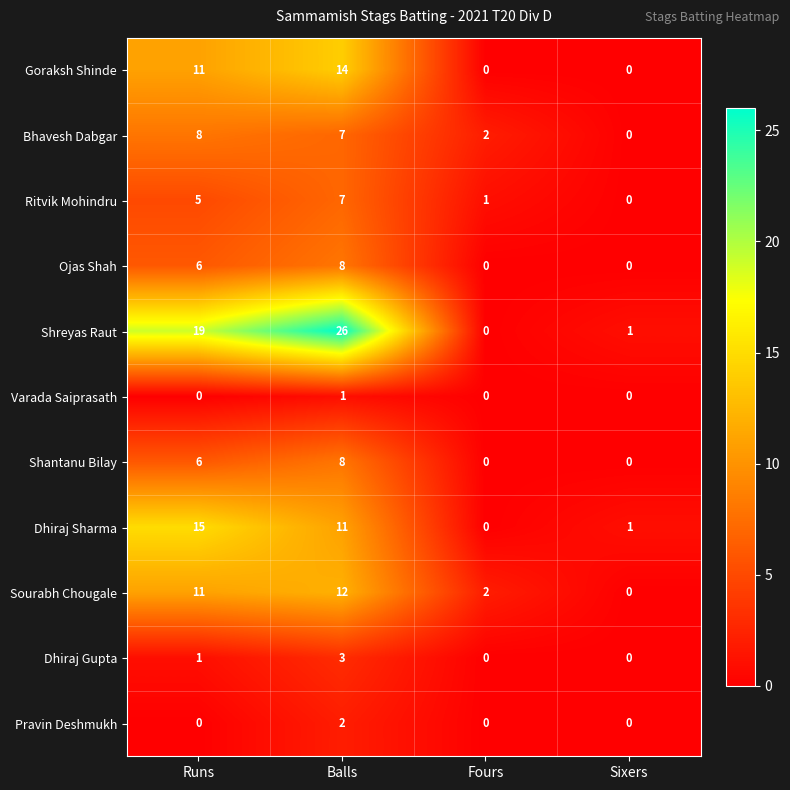

What is the difference between the second highest and second lowest values in the Bhavesh Dabgar series?

5